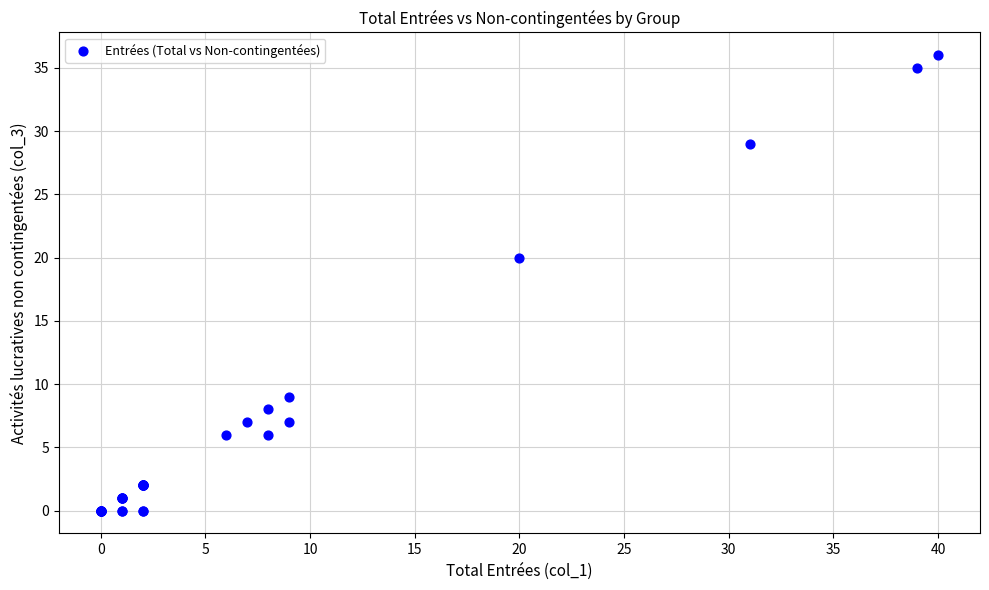

What Y value in the scatter plot is closest to 18?

20